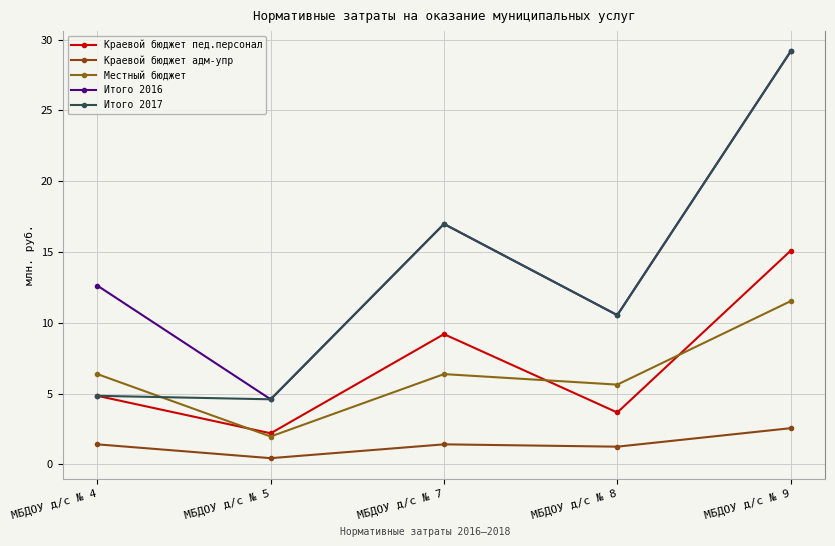

Is it true that Итого 2017 equals 17.7 at МБДОУ д/с № 8?

False